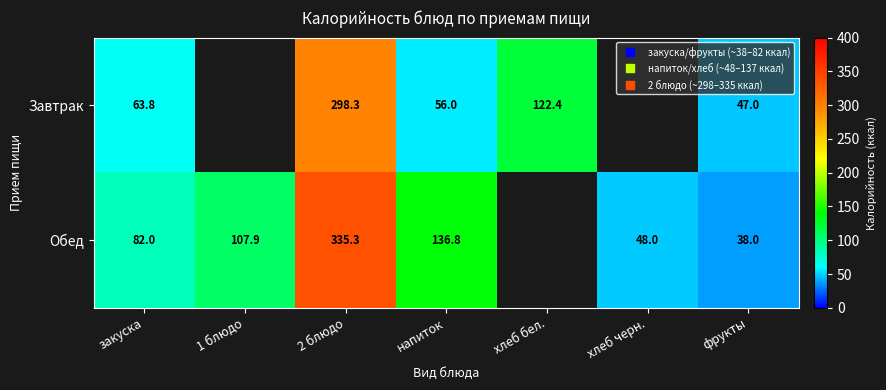

What is the difference between the maximum and minimum values in the Обед series?

297.3